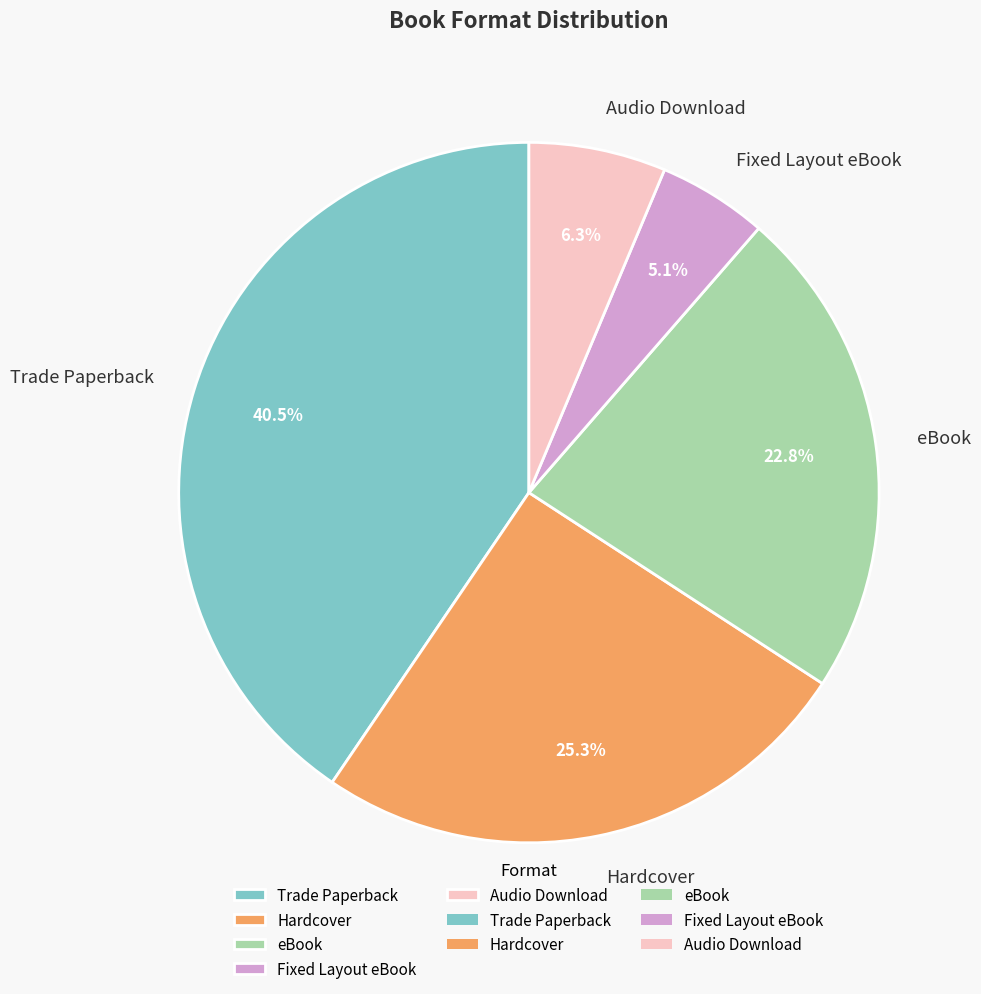

The Hardcover slice represents 25% of the pie. True or false?

True